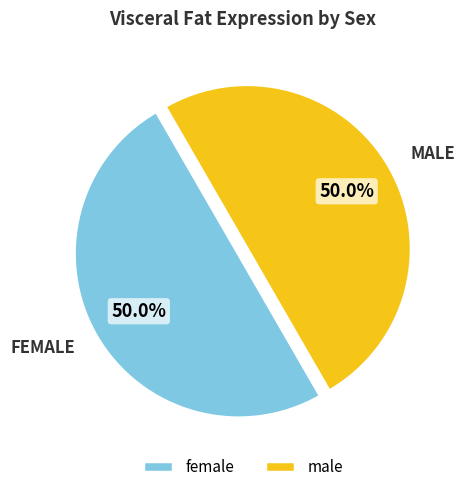

Approximately how many times larger is the value at male compared to female?

1.0